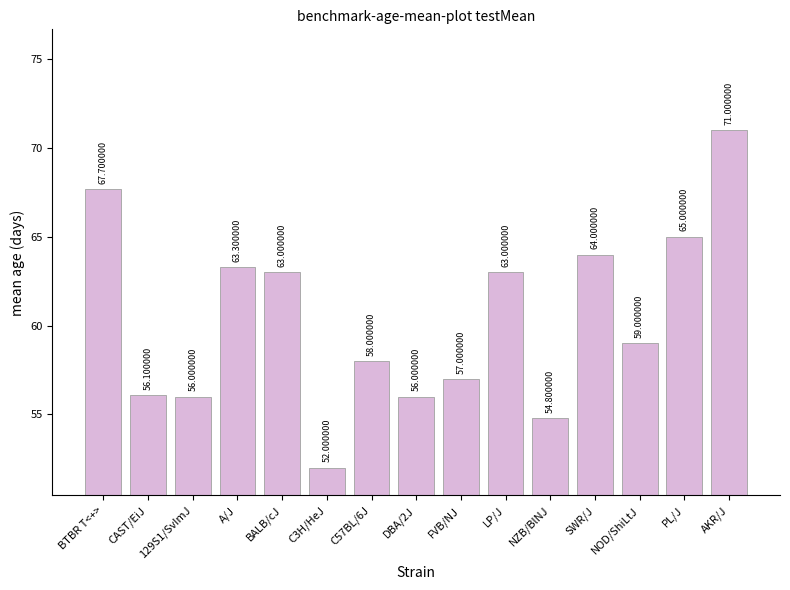

What position from the left is C57BL/6J?

7